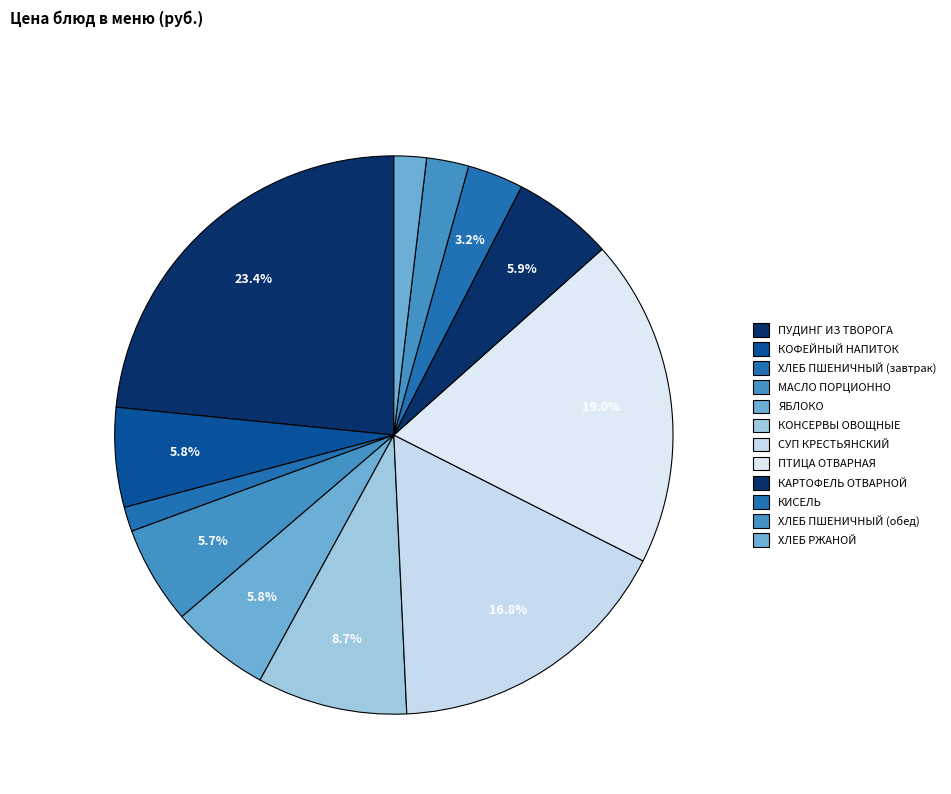

What is the total percentage of КИСЕЛЬ and ПУДИНГ ИЗ ТВОРОГА?

26.6%